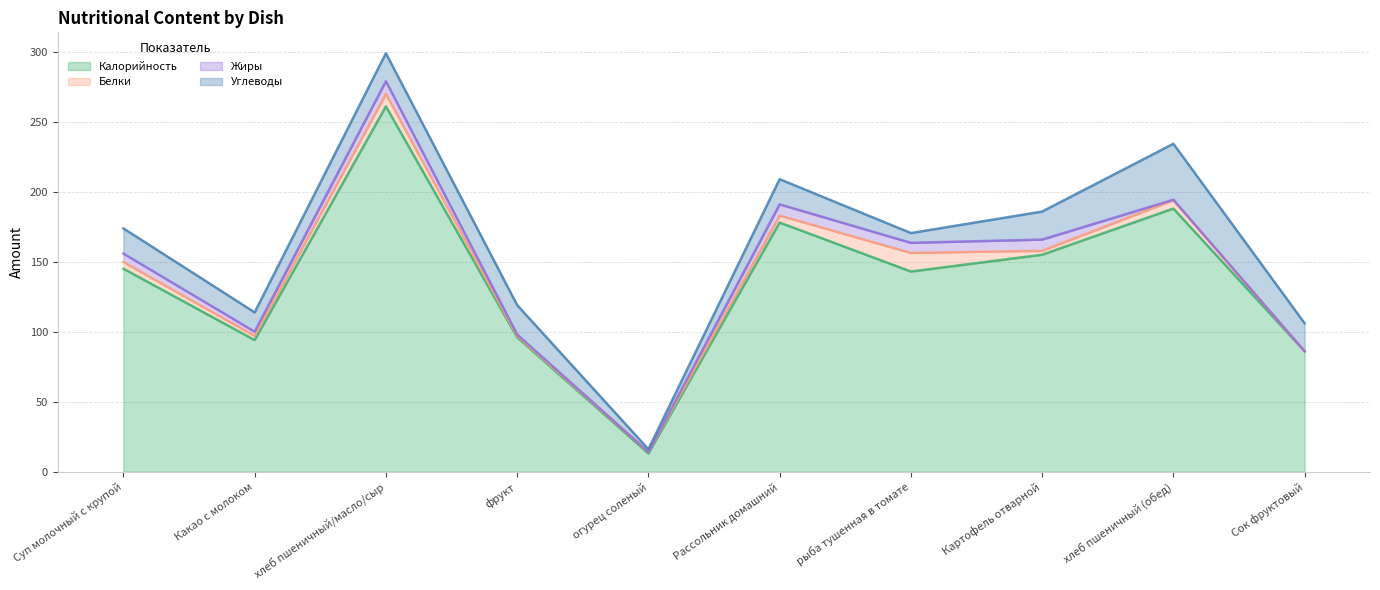

Is it true that Углеводы equals 21.0 at фрукт?

True